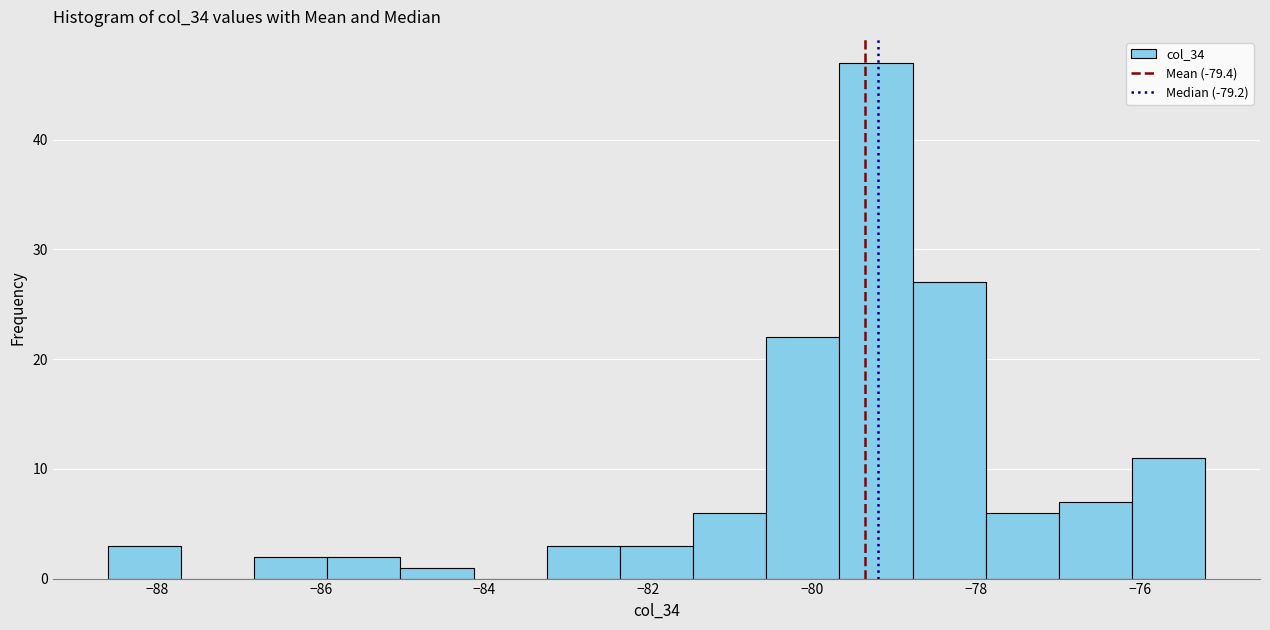

Reading left to right, transcribe this chart: for each bar, give the range it covers on the x-axis and its height. Neither the bar edges nor the heights are printed on the chart, so give them approximately, as read against the axes.

-88.6 to -87.8: 3
-87.8 to -86.8: 0
-86.8 to -86.0: 2
-86.0 to -85.0: 2
-85.0 to -84.2: 1
-84.2 to -83.2: 0
-83.2 to -82.4: 3
-82.4 to -81.4: 3
-81.4 to -80.6: 6
-80.6 to -79.6: 22
-79.6 to -78.8: 47
-78.8 to -77.8: 27
-77.8 to -77.0: 6
-77.0 to -76.0: 7
-76.0 to -75.2: 11